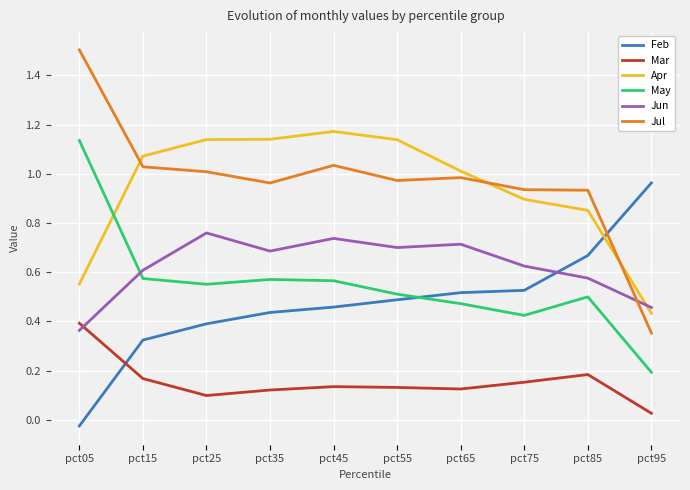

After their last crossing, which series has the higher values: Jun or Jul?

Jun